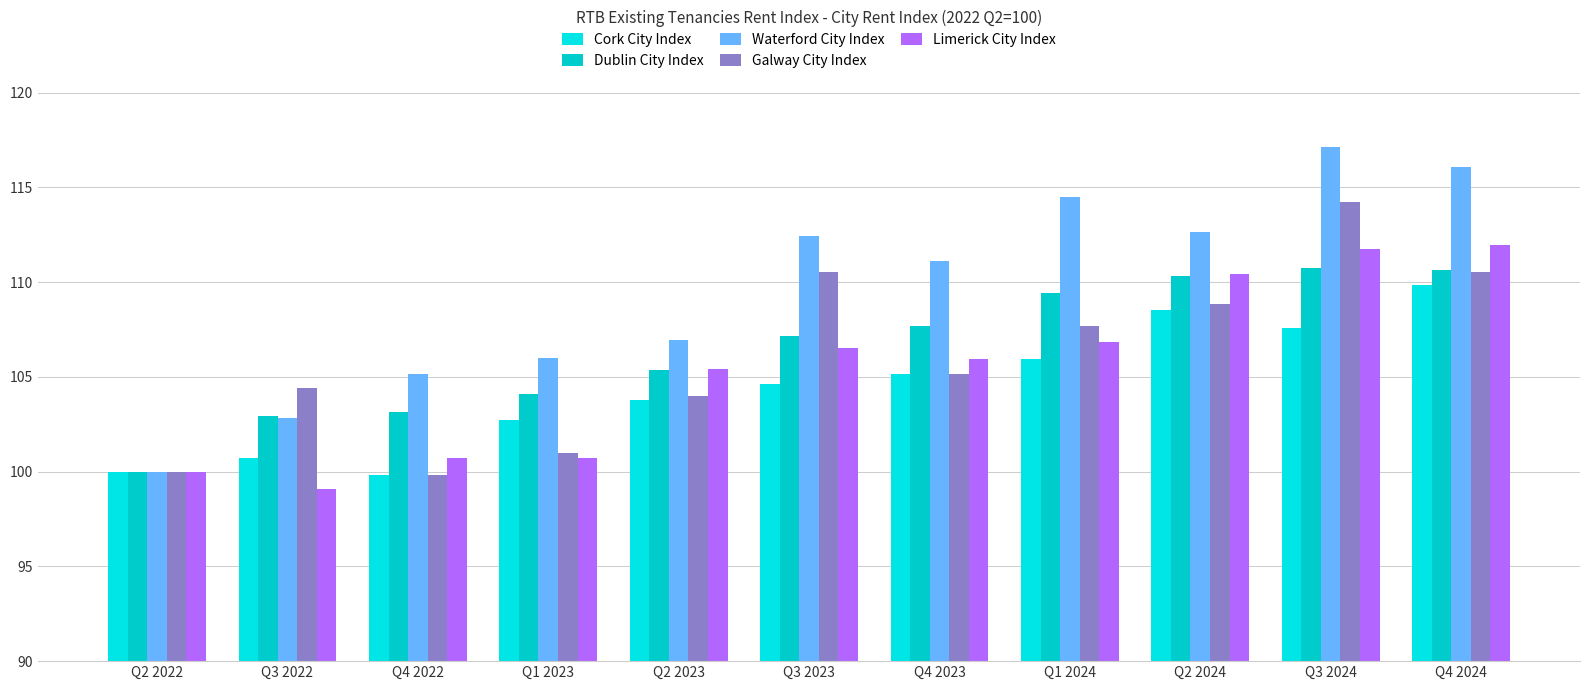

How many bars are there in total?

55